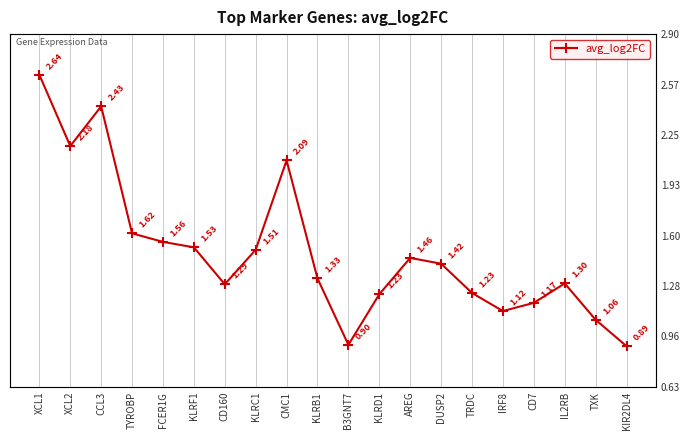

Reading left to right, extract all data points from this chart.

XCL1=2.6	XCL2=2.2	CCL3=2.4	TYROBP=1.6	FCER1G=1.6	KLRF1=1.5	CD160=1.3	KLRC1=1.5	CMC1=2.1	KLRB1=1.3	B3GNT7=0.9	KLRD1=1.2	AREG=1.5	DUSP2=1.4	TRDC=1.2	IRF8=1.1	CD7=1.2	IL2RB=1.3	TXK=1.1	KIR2DL4=0.9